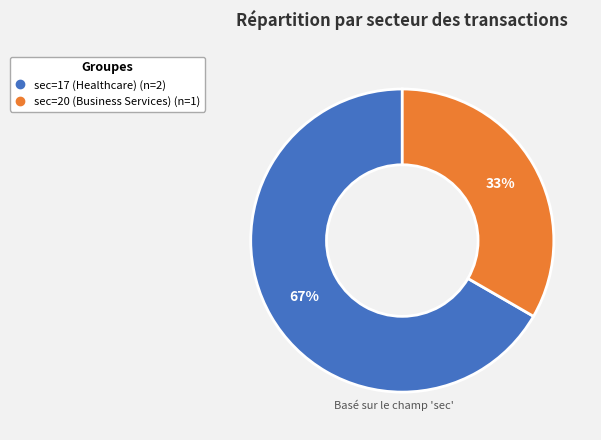

Is the sum of sec=17 (Healthcare) and sec=20 (Business Services) greater than half?

Yes